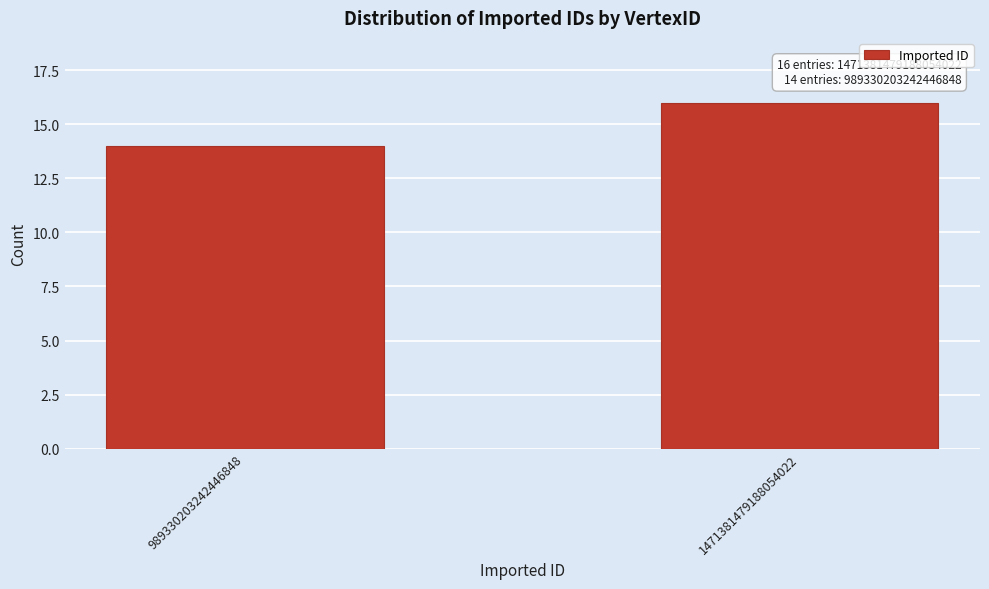

Reading left to right, list all the values displayed in this chart.

14	16